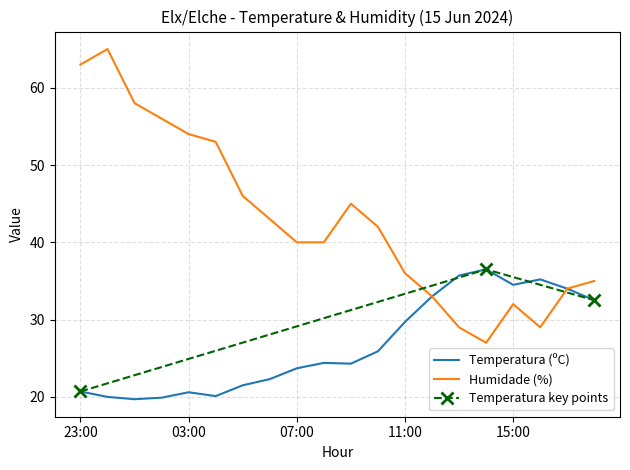

Read the Temperatura (ºC) value at 00:00.

20.0